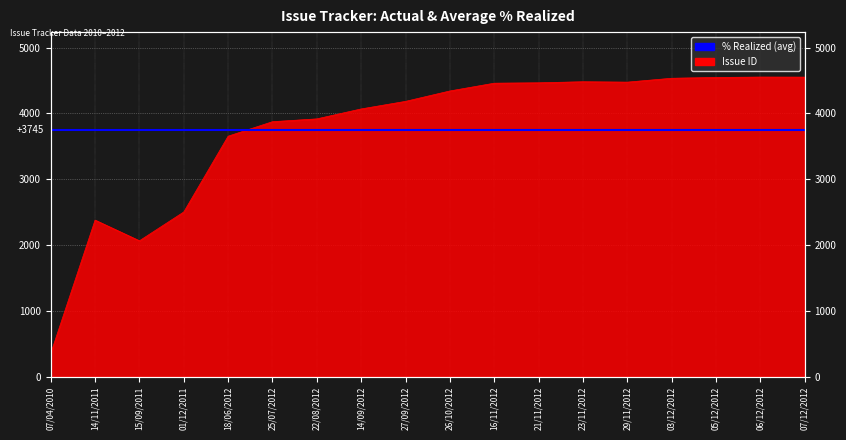

What is the sum of the values at 27/09/2012 and 18/06/2012?

7839